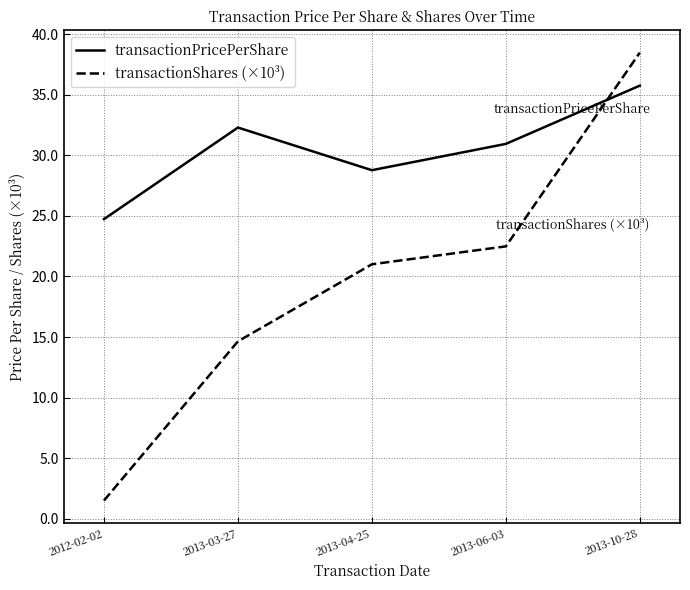

At which label does transactionPricePerShare first exceed 30?

2013-03-27